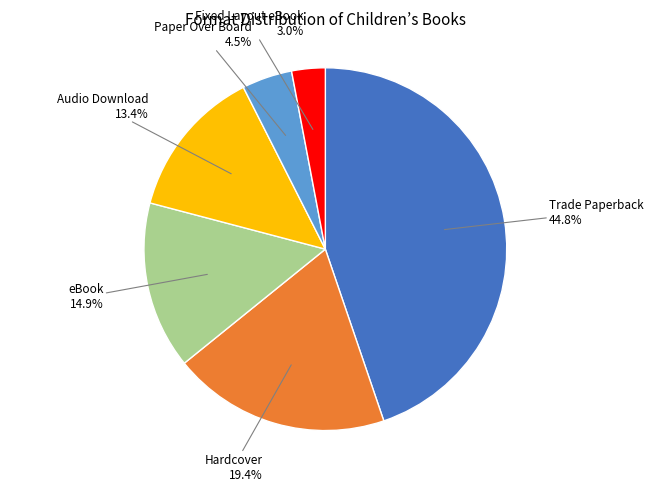

Is there any slice that represents more than half of the pie?

No